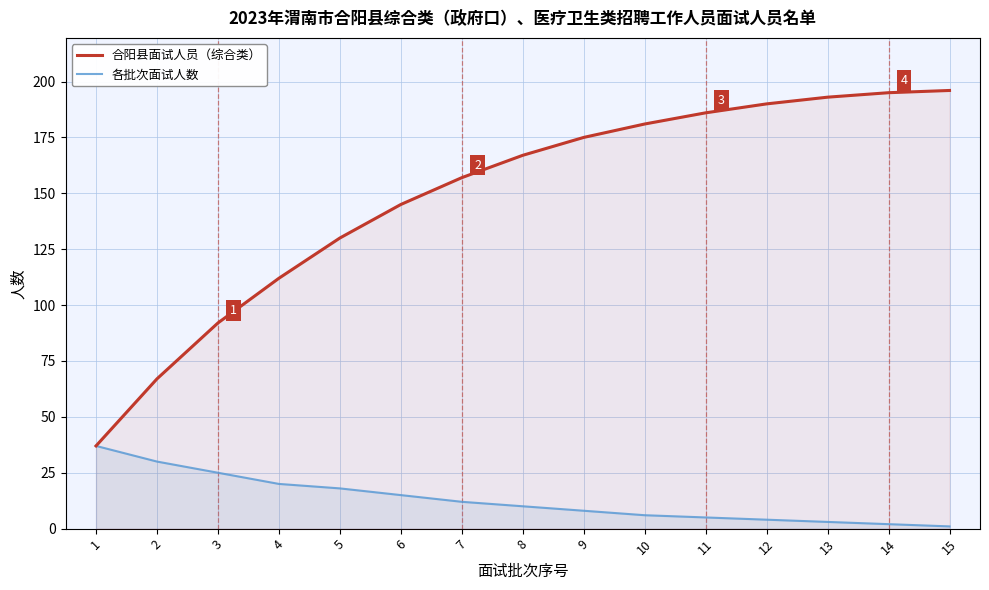

Where is 各批次面试人数 nearest to the value 19?

4